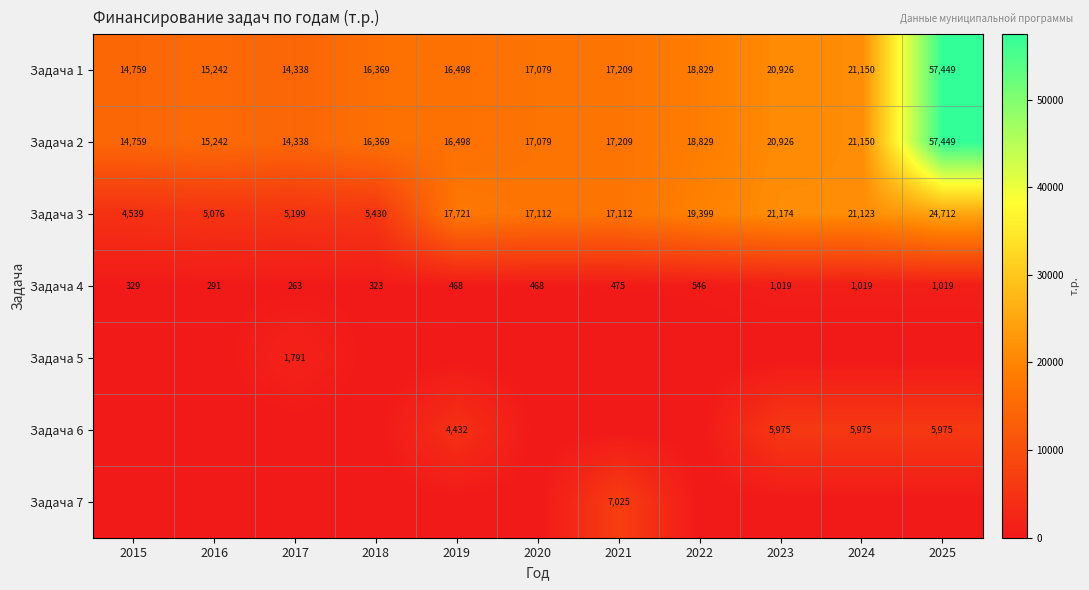

At which category is the sum across all series the highest?

2025